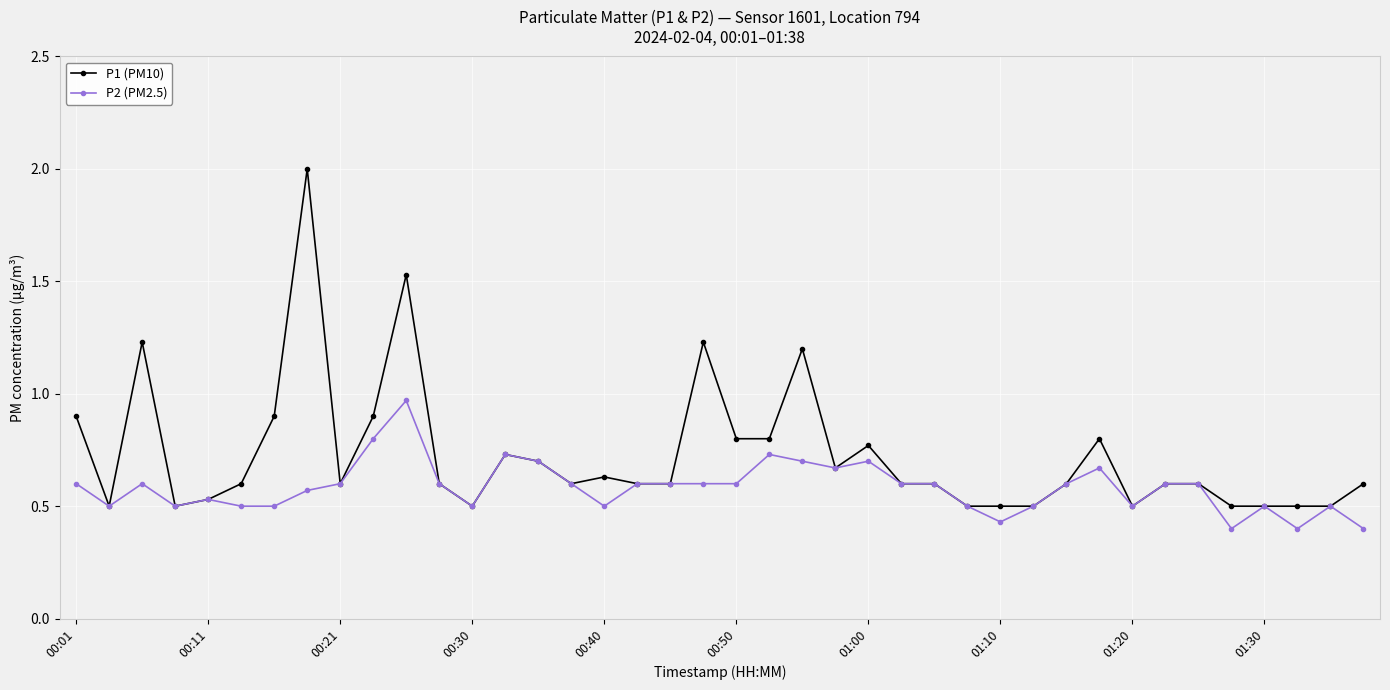

Which series has the largest total across all categories?

P1 (PM10)